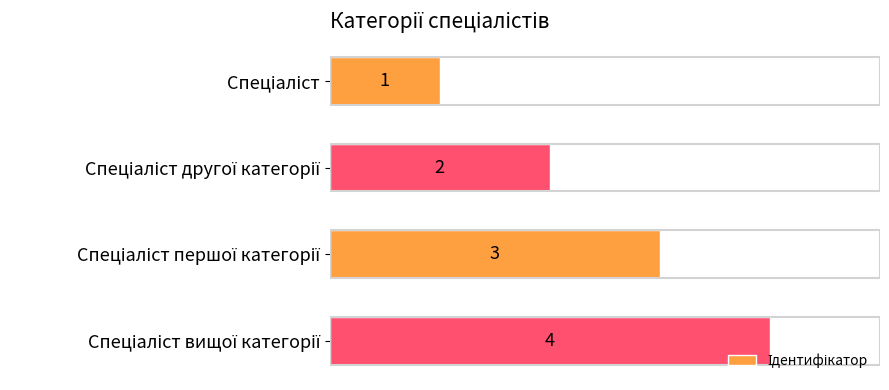

What is the maximum value shown in the chart?

4